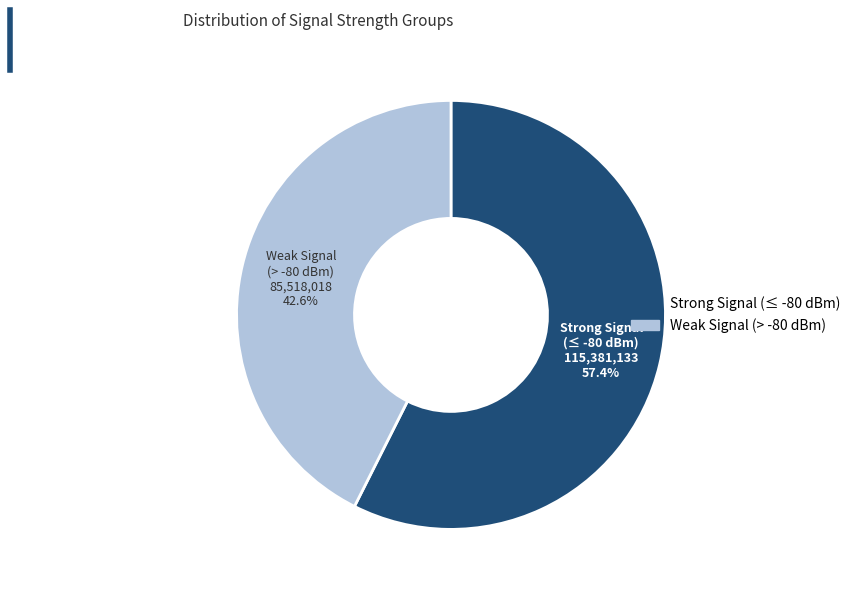

To the nearest percent, what is the average slice percentage?

50%